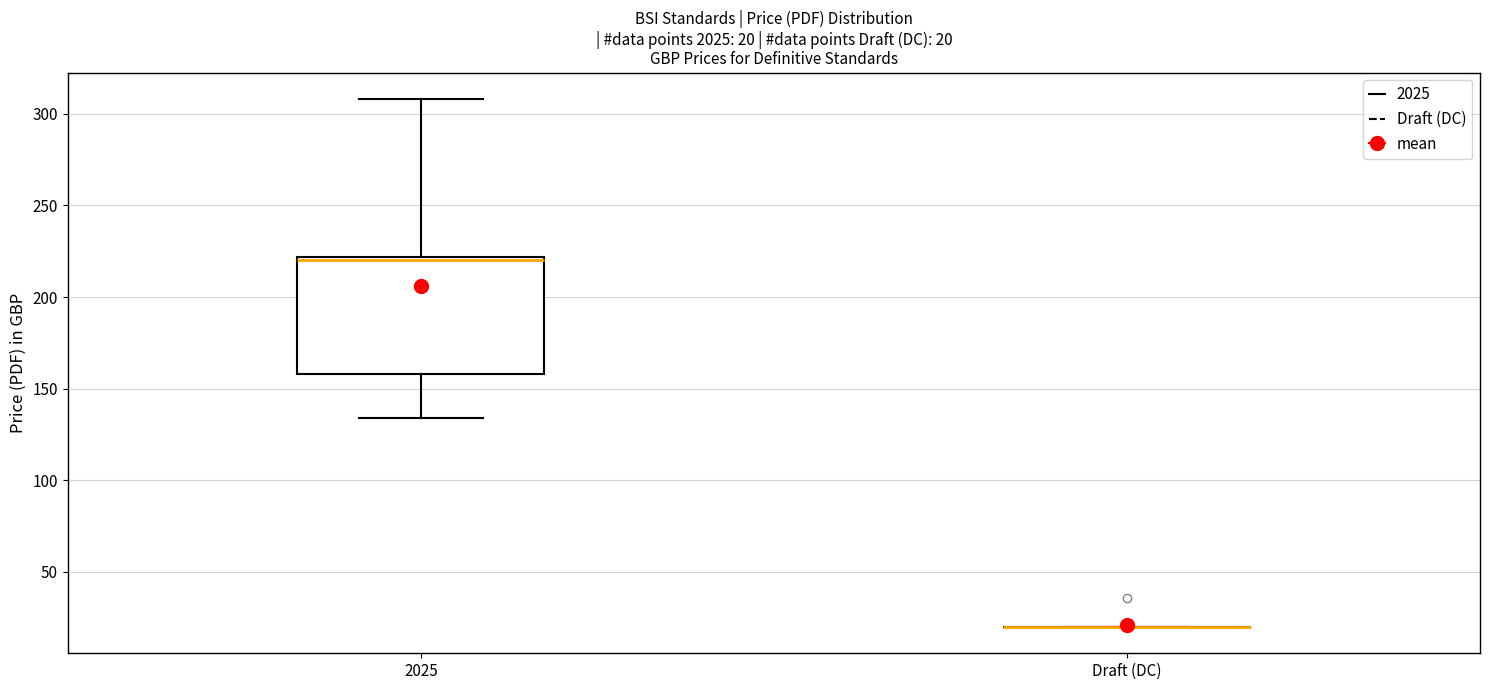

Which box is the tallest, from its lower edge to its upper edge?

2025